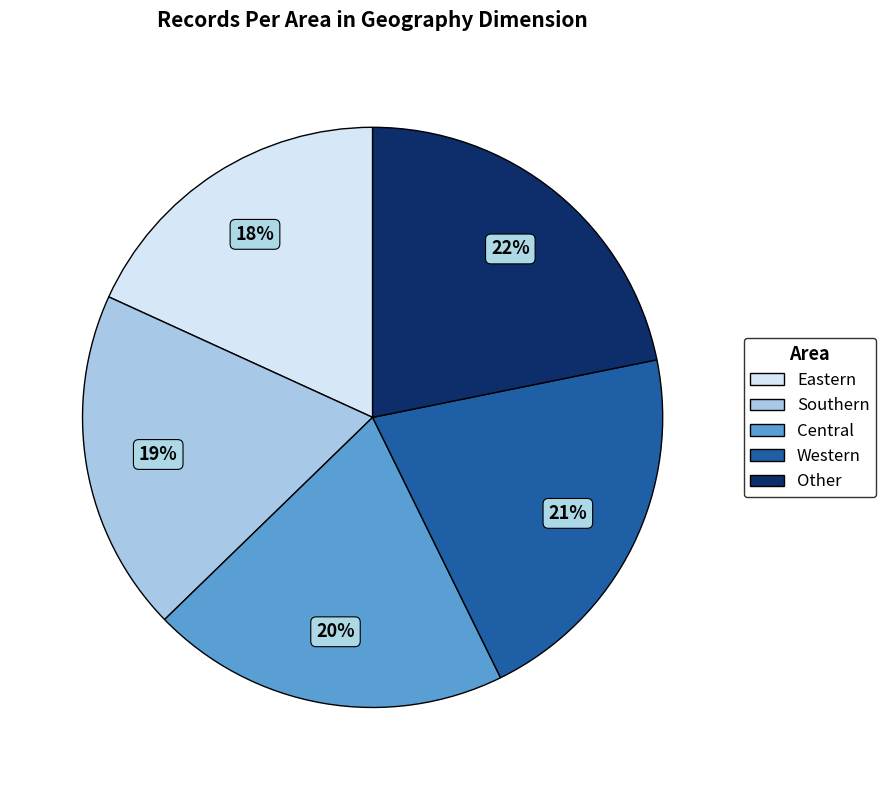

What percentage is the Eastern slice, to the nearest percent?

18%